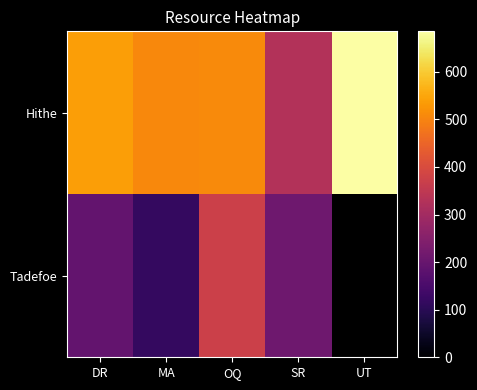

True or false: Tadefoe has a value of 116.0 at MA.

True